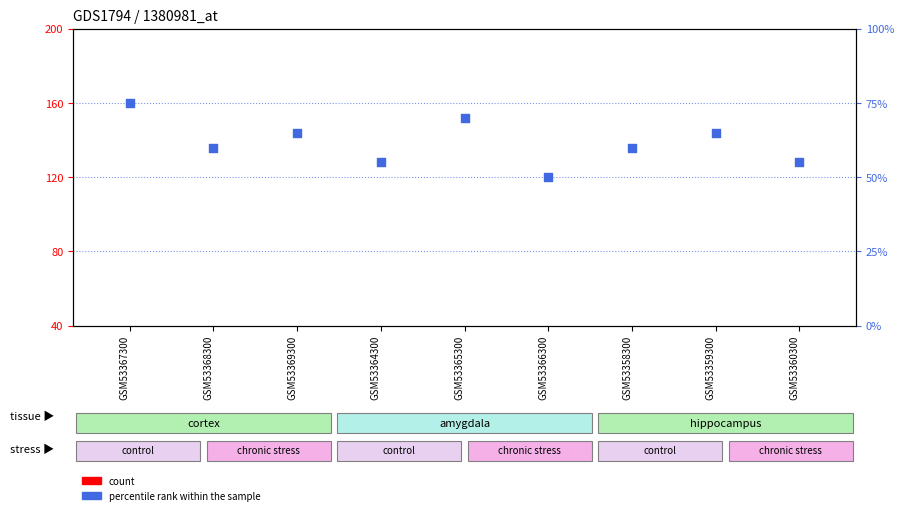

Which series has the largest total across all categories?

percentile rank within the sample